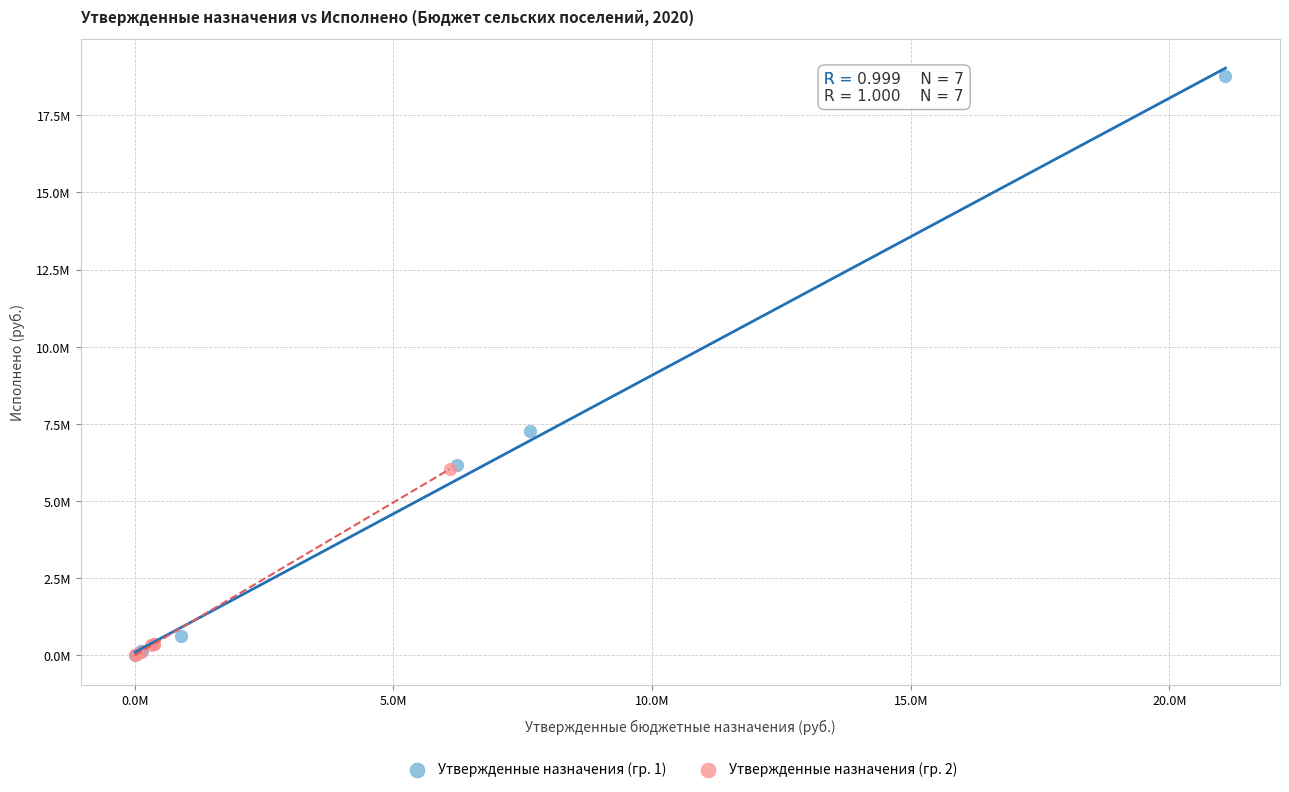

Which series has the widest spread of Y values?

Утвержденные назначения (гр. 1)